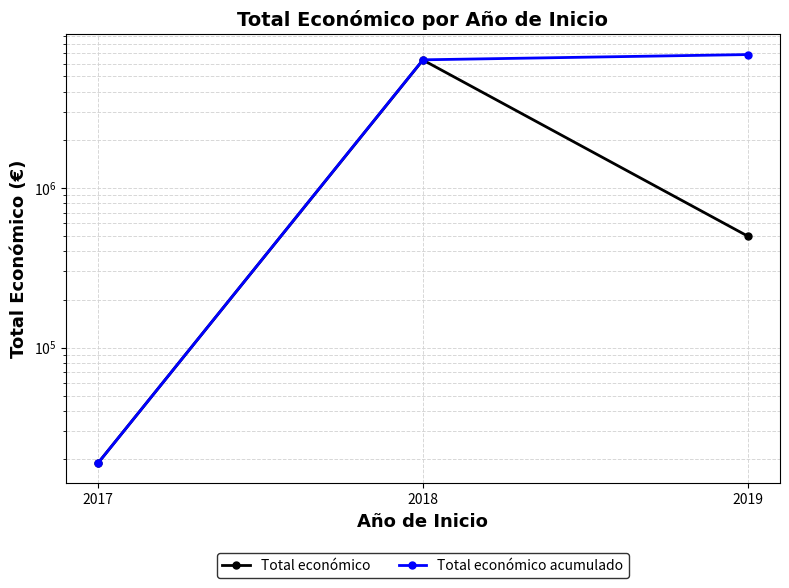

What is the value of the Total económico acumulado point at the 2nd from the left?

6352721